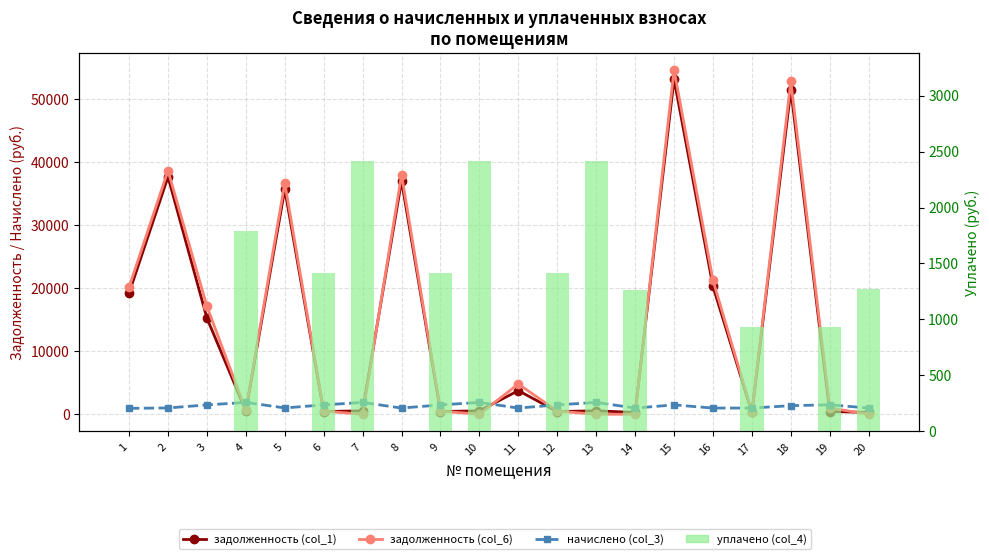

Does the chart contain any negative values?

No